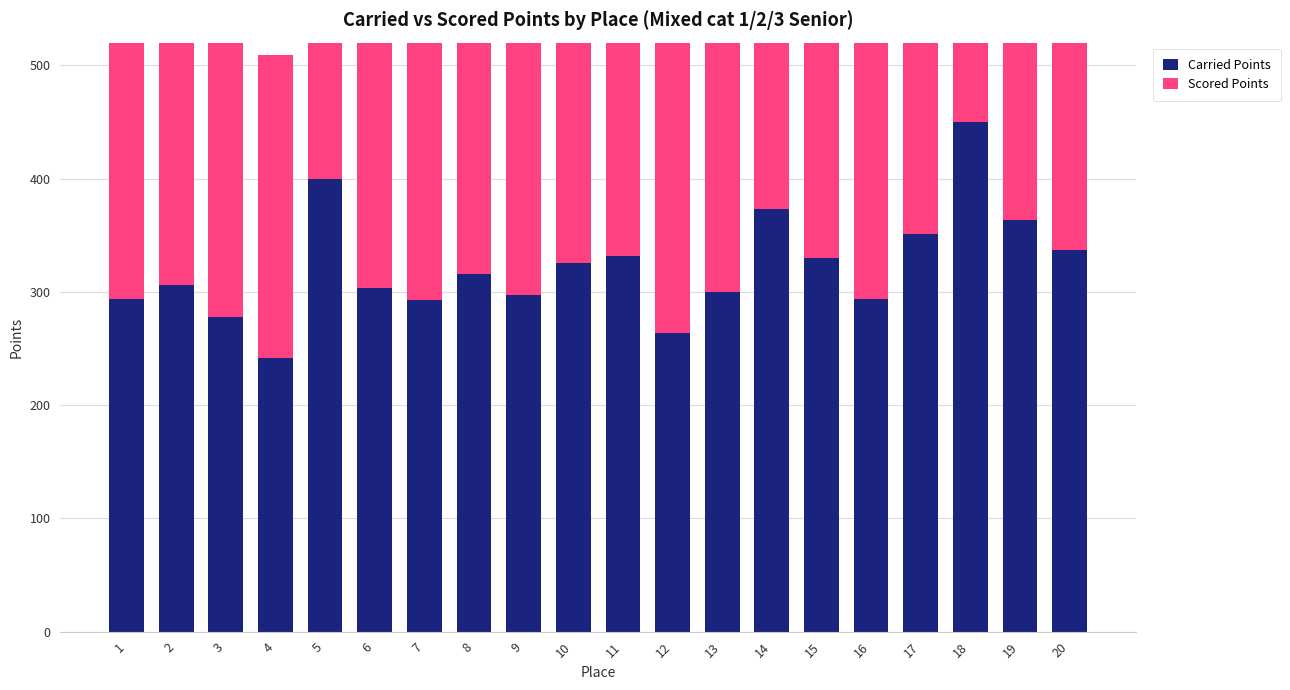

How many bars are there in total?

40